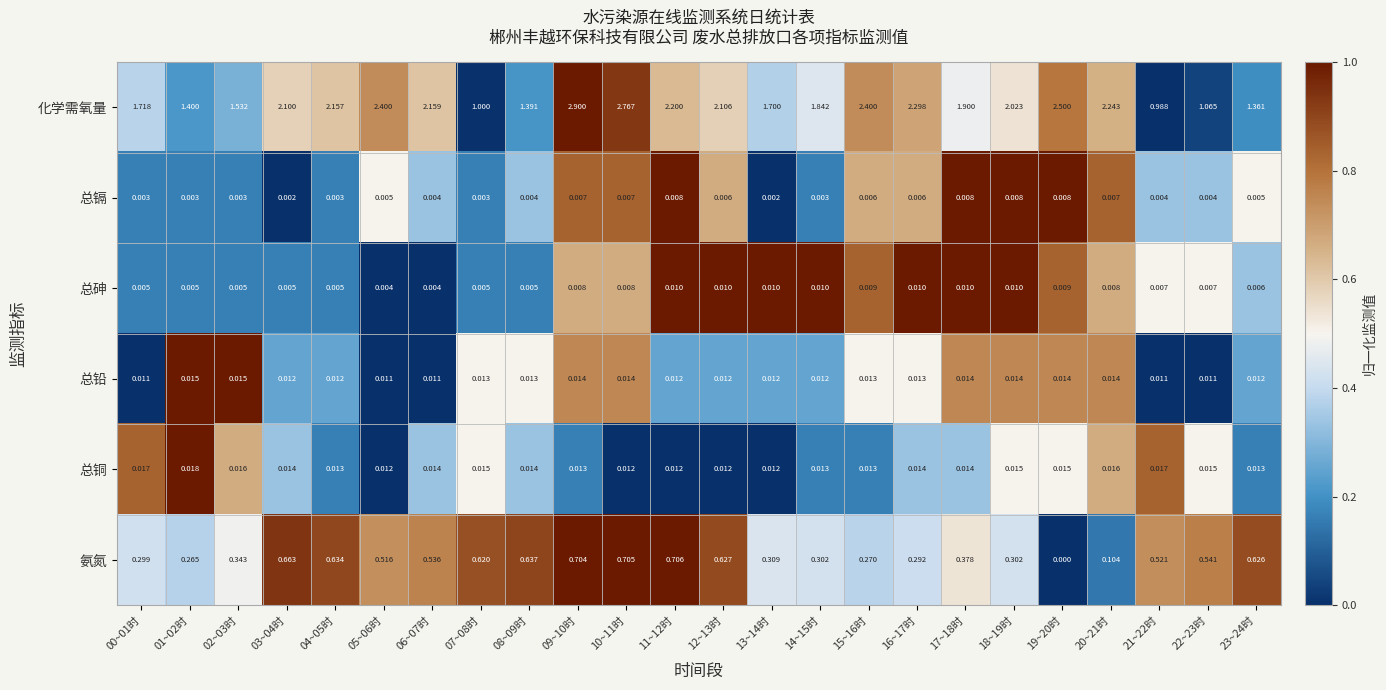

What is the difference between the highest and lowest values at 11~12时?

2.2